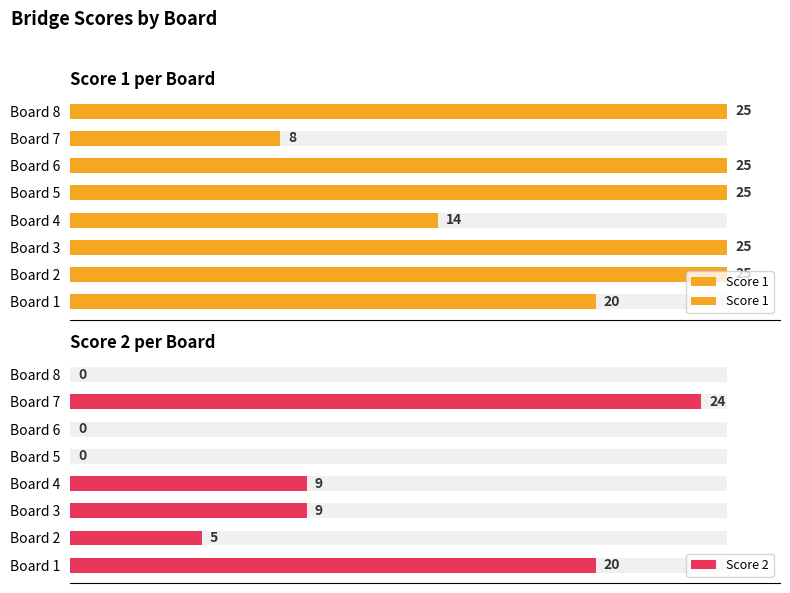

How many Score 1 values are between 20 and 25?

6